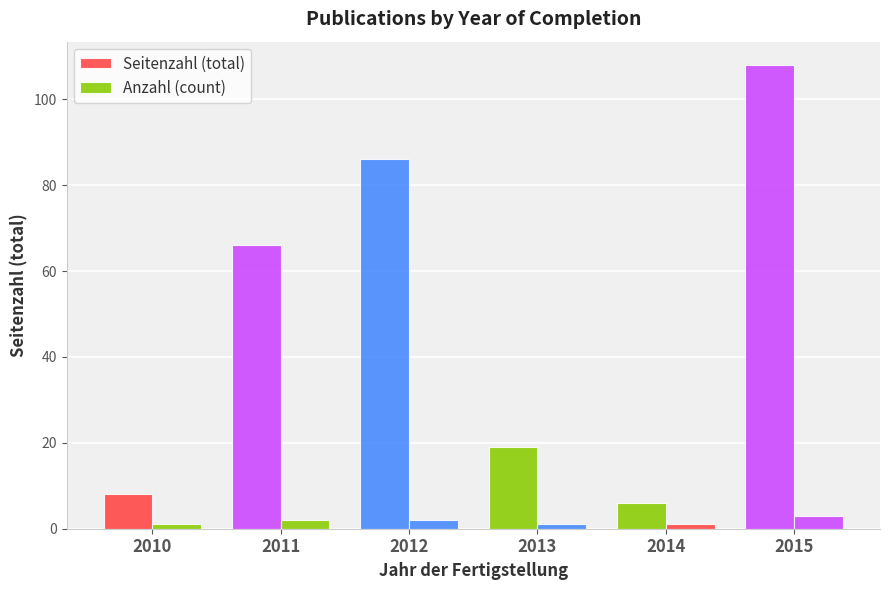

Is the value of Anzahl (count) at 2015 greater than the value of Seitenzahl (total) at 2012?

No